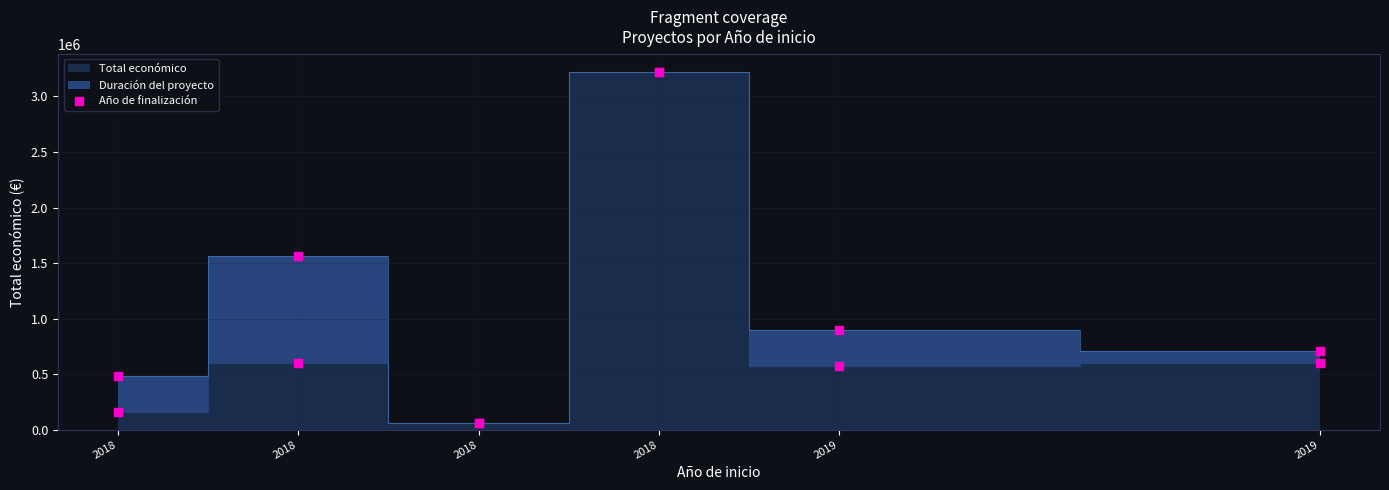

What is the change in value from 2018 to 2018?

+438161